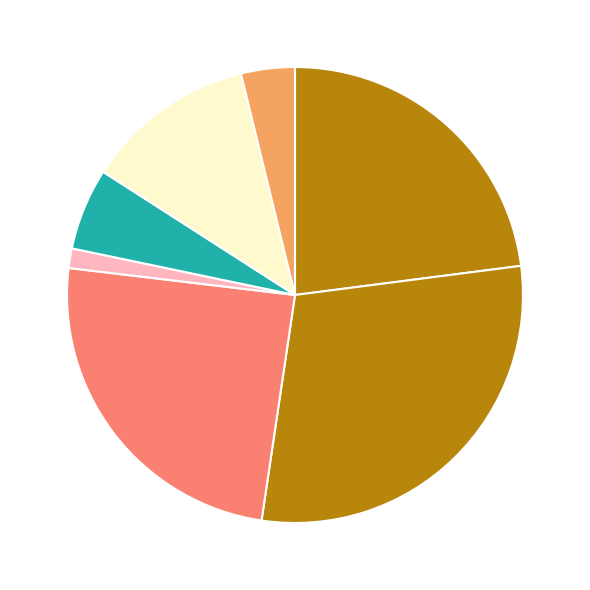

Count the number of slices in the pie.

7